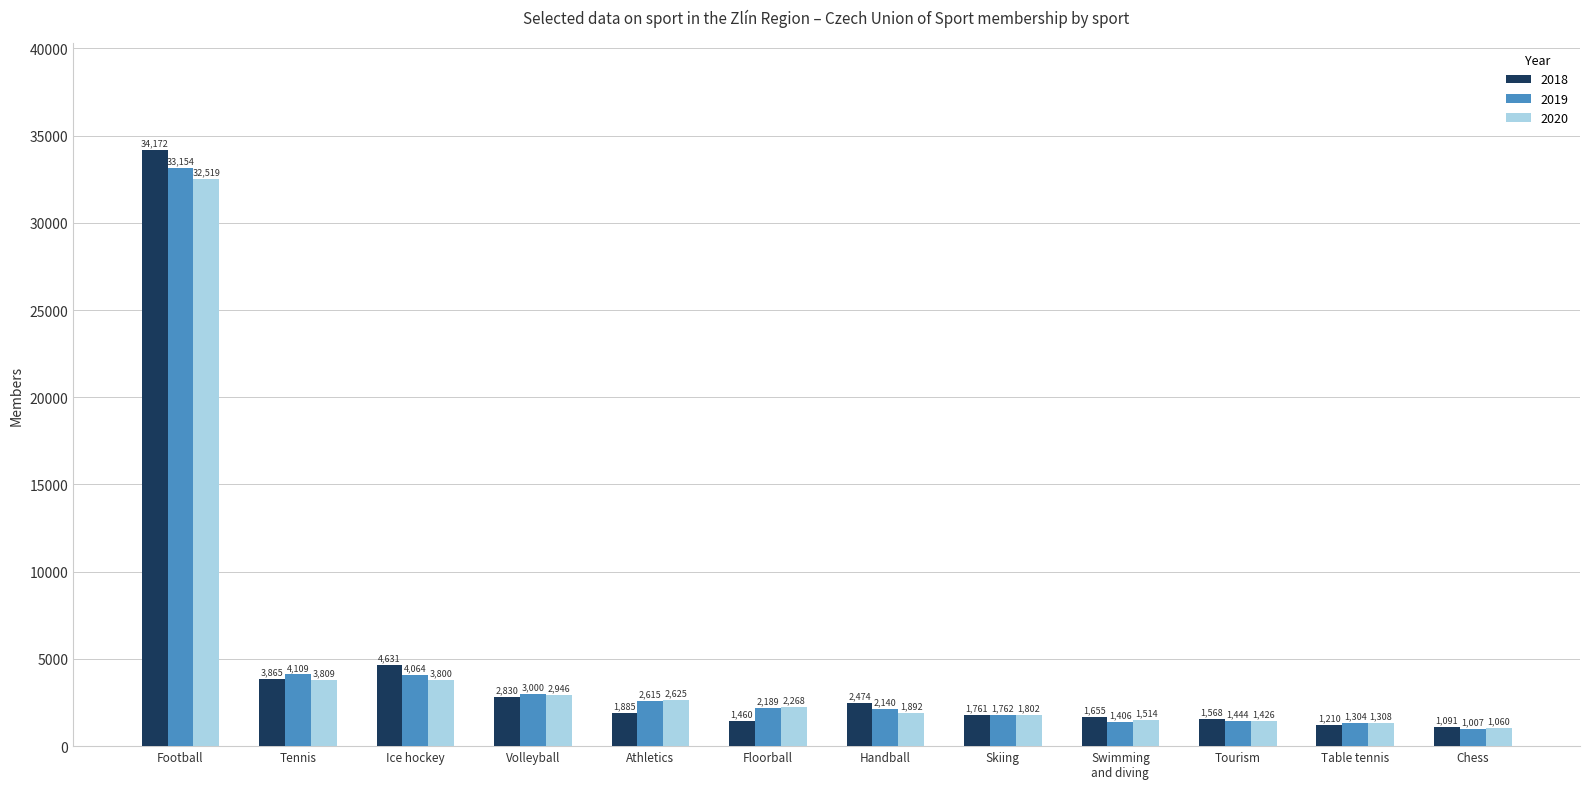

The 2019 series shows 1762 at Skiing. True or false?

True